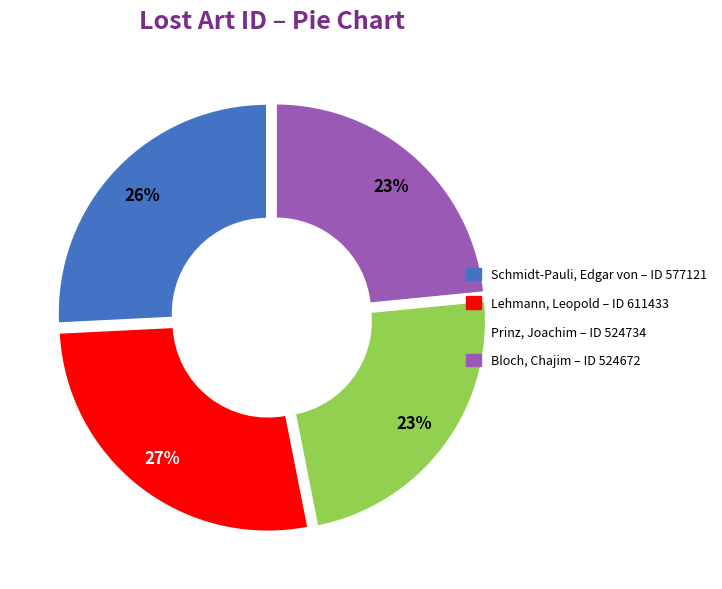

Which has a higher value, Prinz, Joachim or Lehmann, Leopold?

Lehmann, Leopold